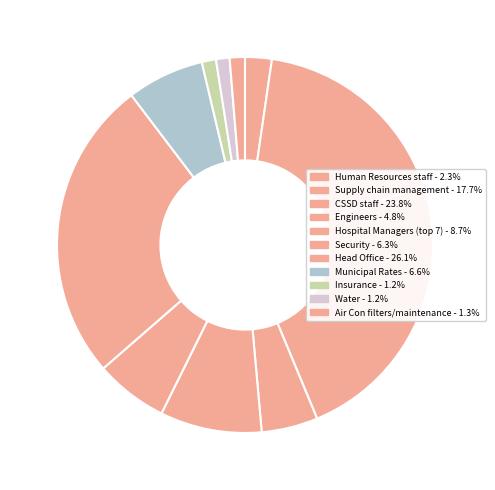

To the nearest percent, what is the difference between the largest and smallest slice percentages?

25%